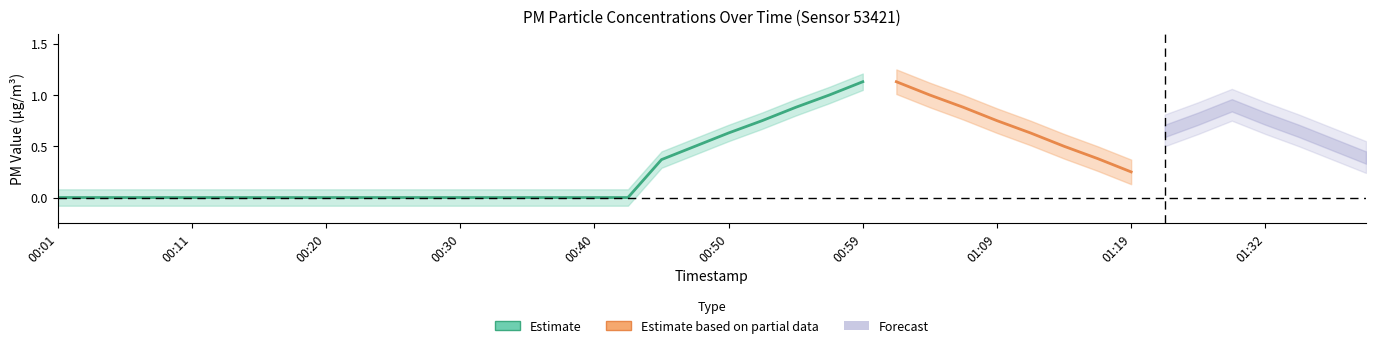

Read the P2 value at 01:14.

0.5